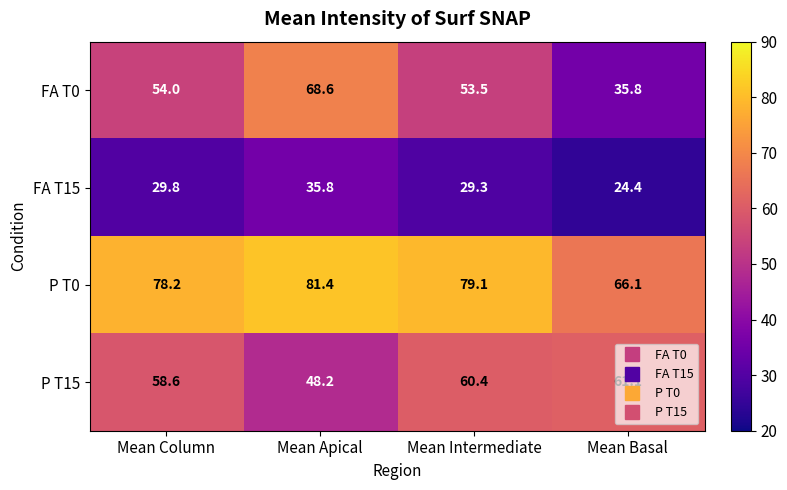

How many distinct data groups are displayed?

4